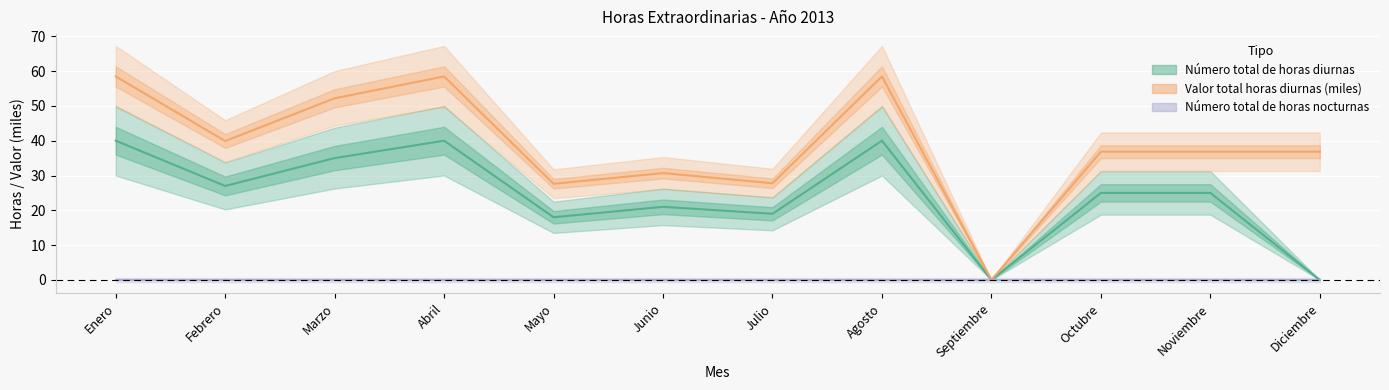

Which category has the highest value in the Valor total horas diurnas series?

Enero